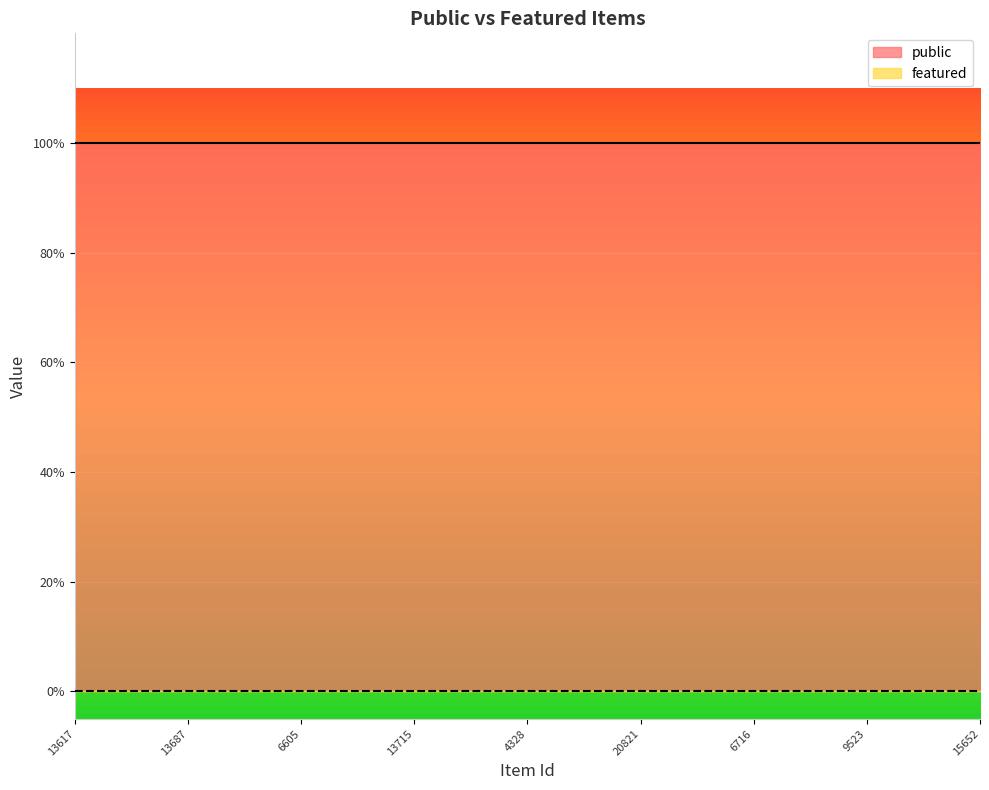

What is the sum of all public values?

25